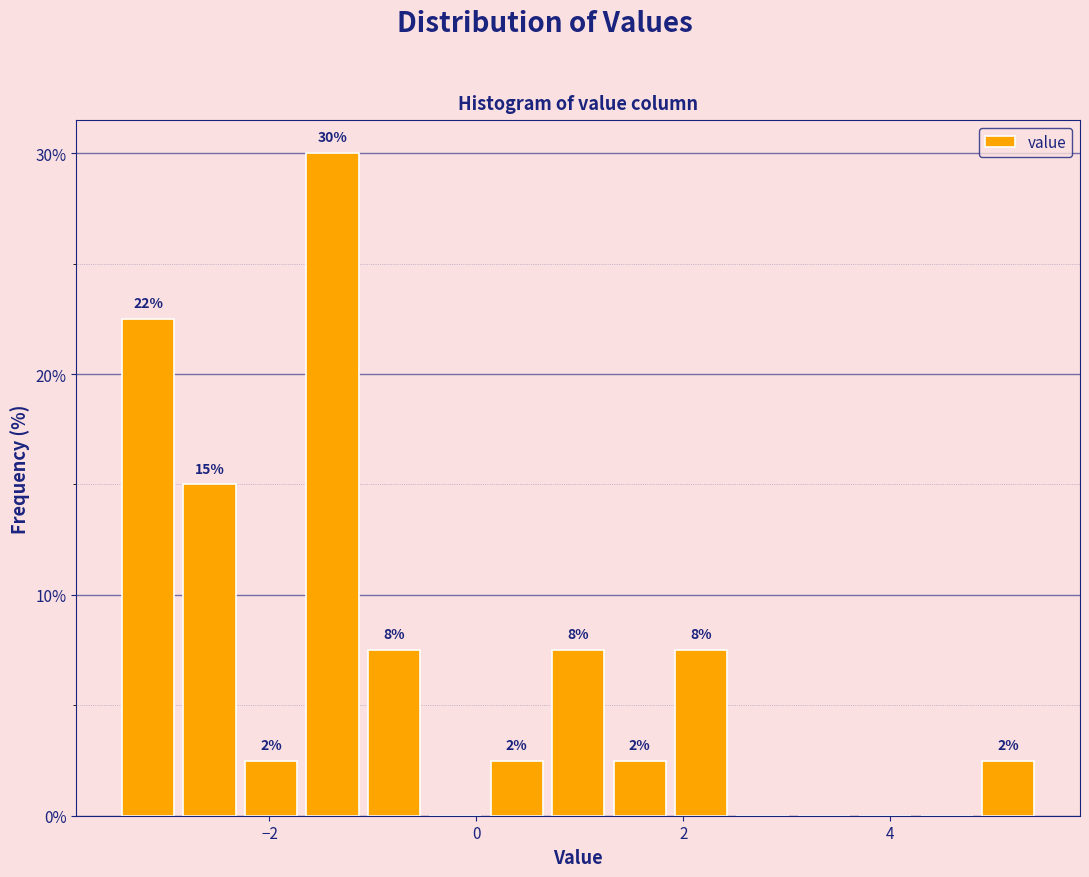

Read against the x-axis, roughly where is the centre of the tallest bar?

-1.4